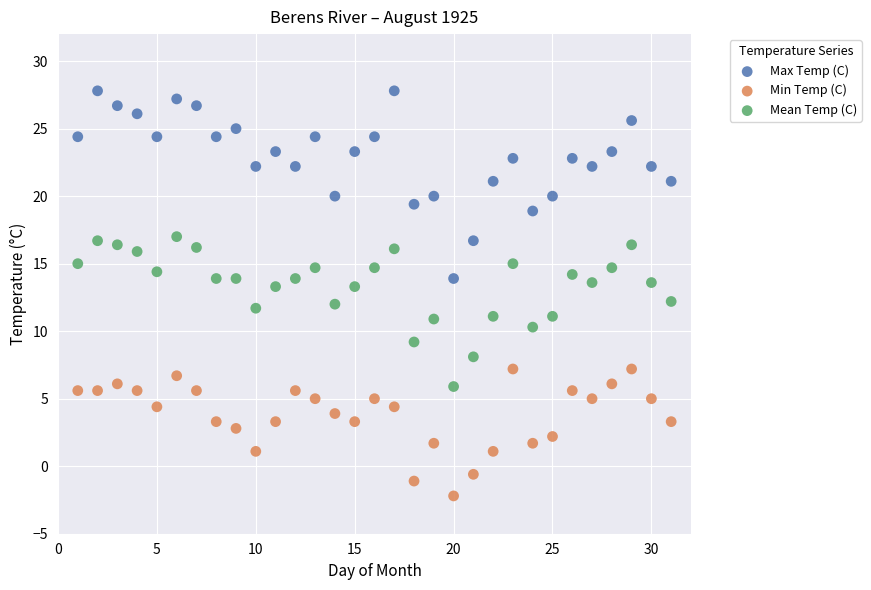

What are all the series names shown in the legend?

Max Temp (C), Min Temp (C), Mean Temp (C)